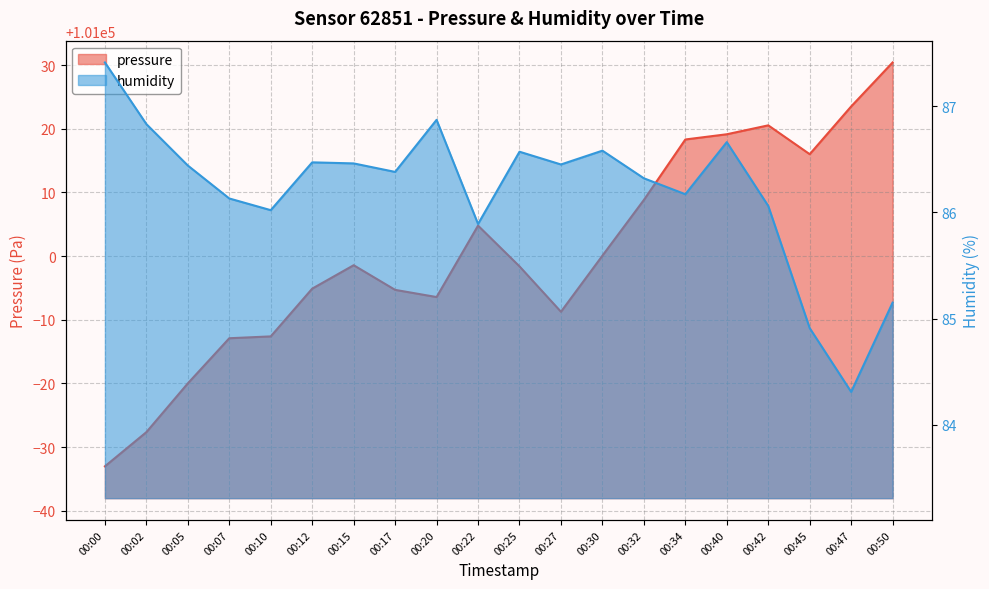

What is the sum of the humidity values at 00:42 and 00:27?

172.5